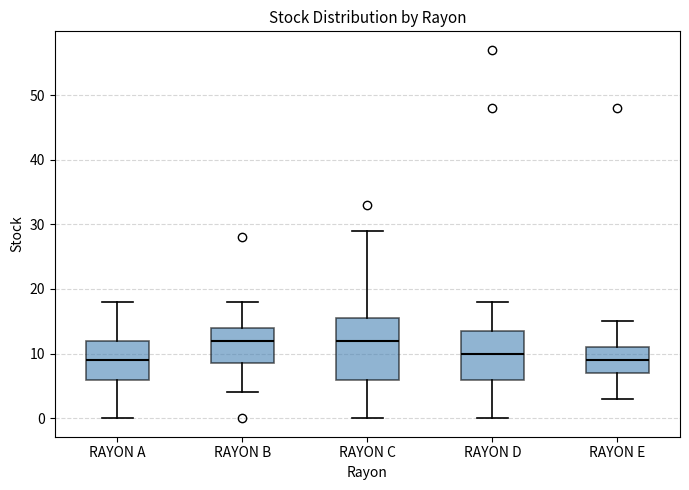

Reading left to right, read every box against the y-axis: the position of its median line, the range the box covers, and the ends of its whiskers. The values are not printed on the chart, so give them approximately, as read against the axis.

RAYON A: median 9, box 6 to 12, whiskers 0 to 18
RAYON B: median 12, box 9 to 14, whiskers 4 to 18
RAYON C: median 12, box 6 to 16, whiskers 0 to 29
RAYON D: median 10, box 6 to 14, whiskers 0 to 18
RAYON E: median 9, box 7 to 11, whiskers 3 to 15